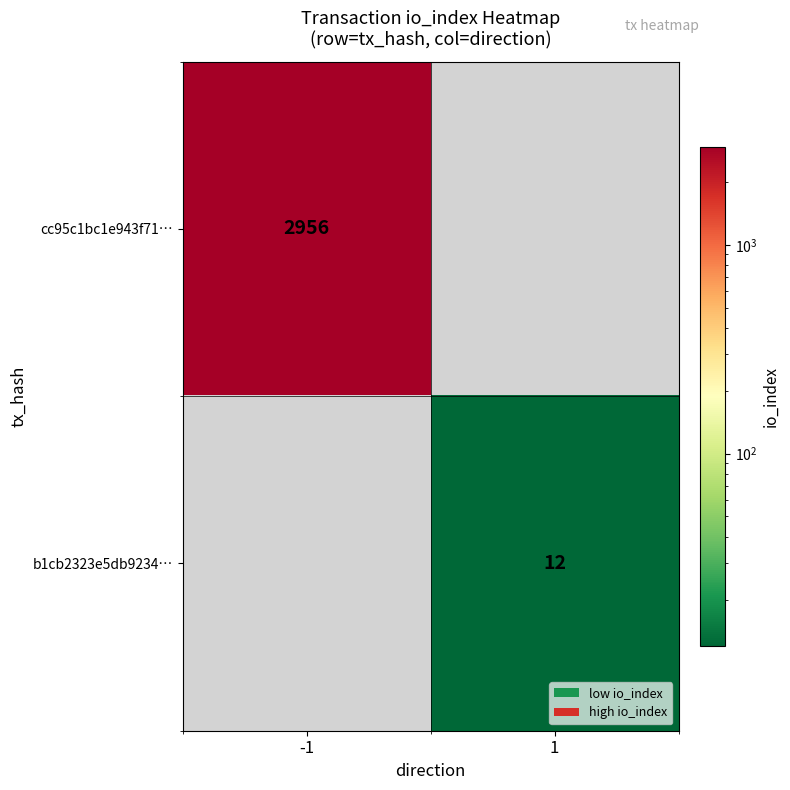

Is it true that b1cb2323e5db9234… equals 12 at 1?

True